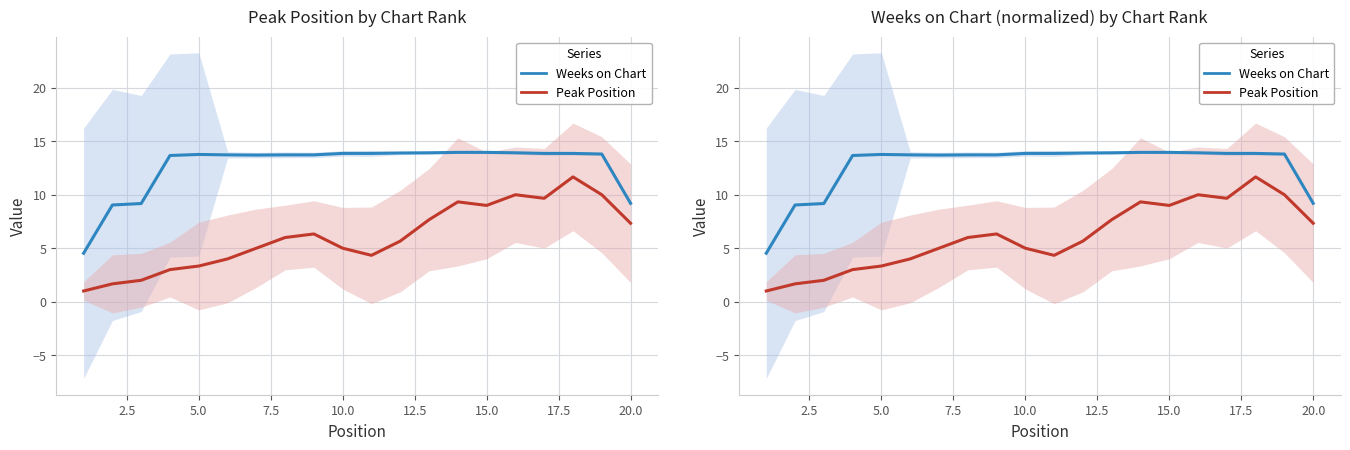

True or false: Peak Position and Weeks on Chart intersect in this chart.

False